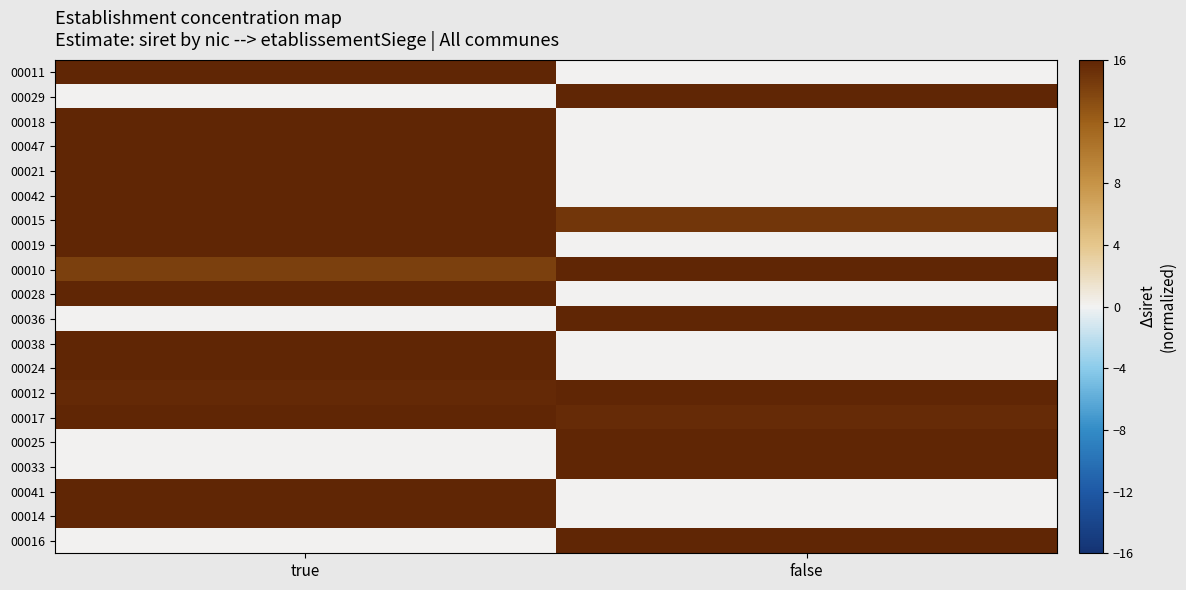

At how many categories does at least one series exceed 6?

2